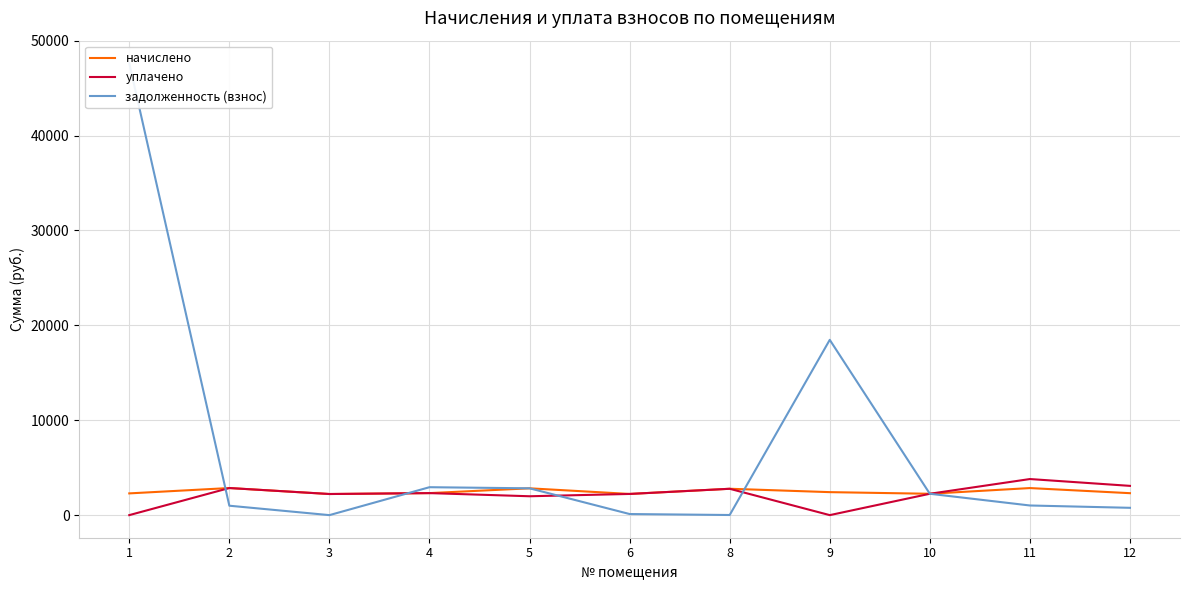

Which series changed the most between 3 and 5?

задолженность (взнос)